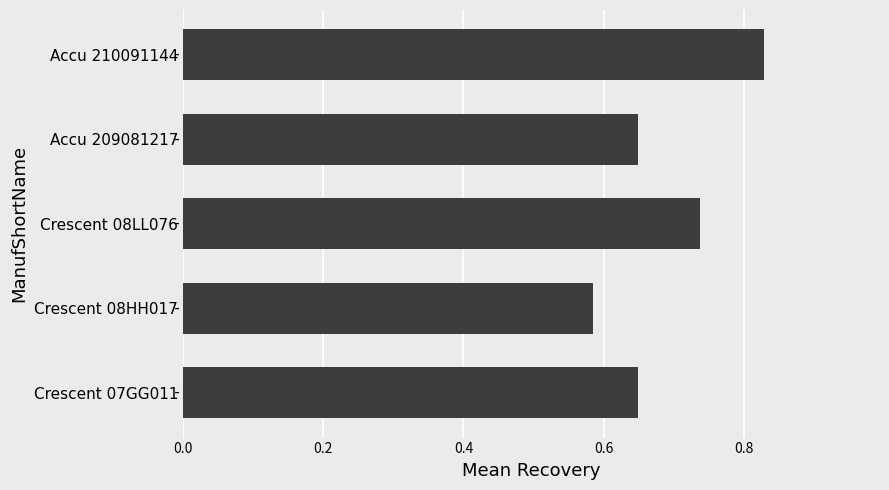

How many distinct data groups are displayed?

1